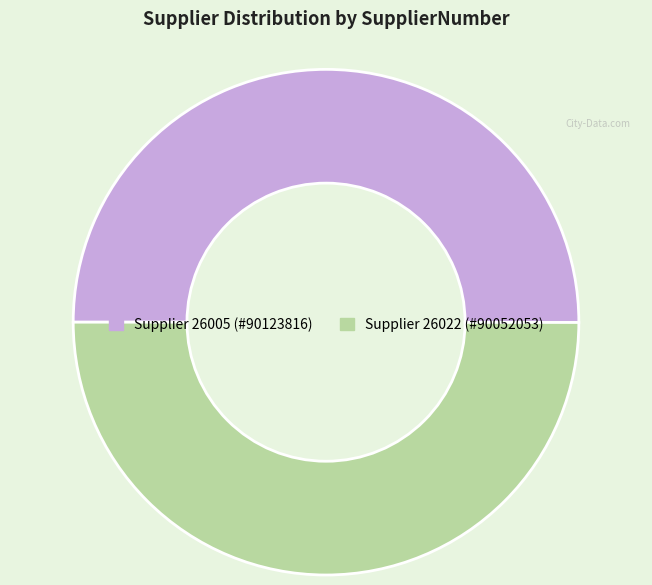

Which category has the biggest portion of the pie?

26005